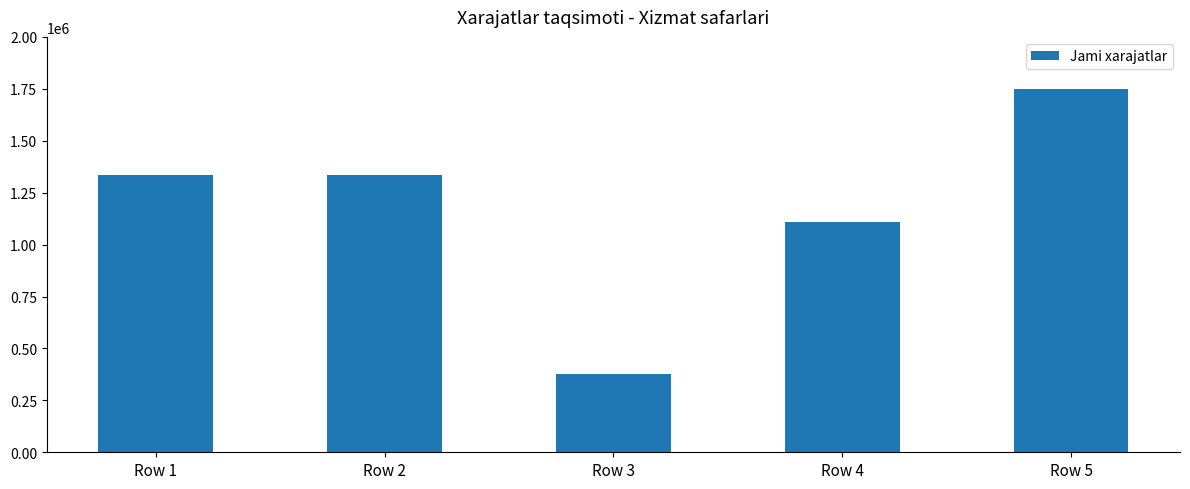

Approximately how many times larger is the value at Row 2 compared to Row 5?

0.8